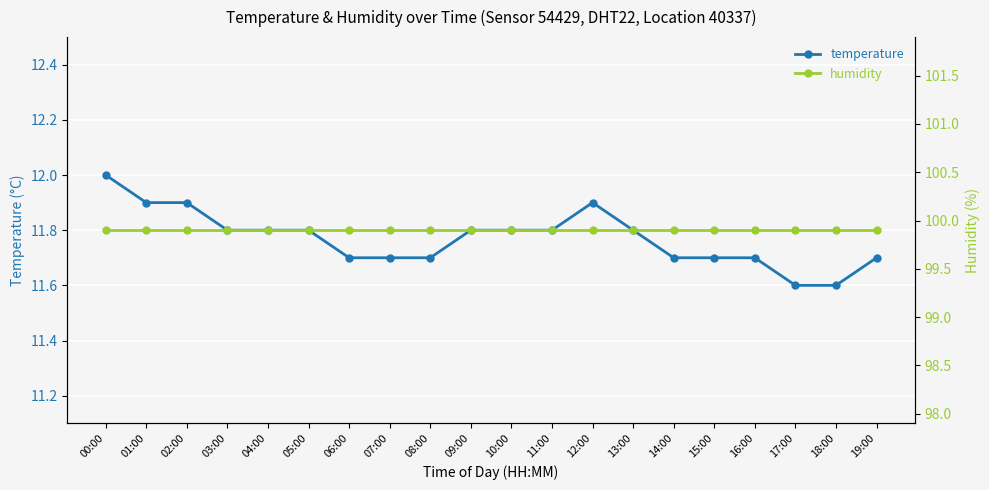

What is the approximate value of humidity at 10:00?

99.9